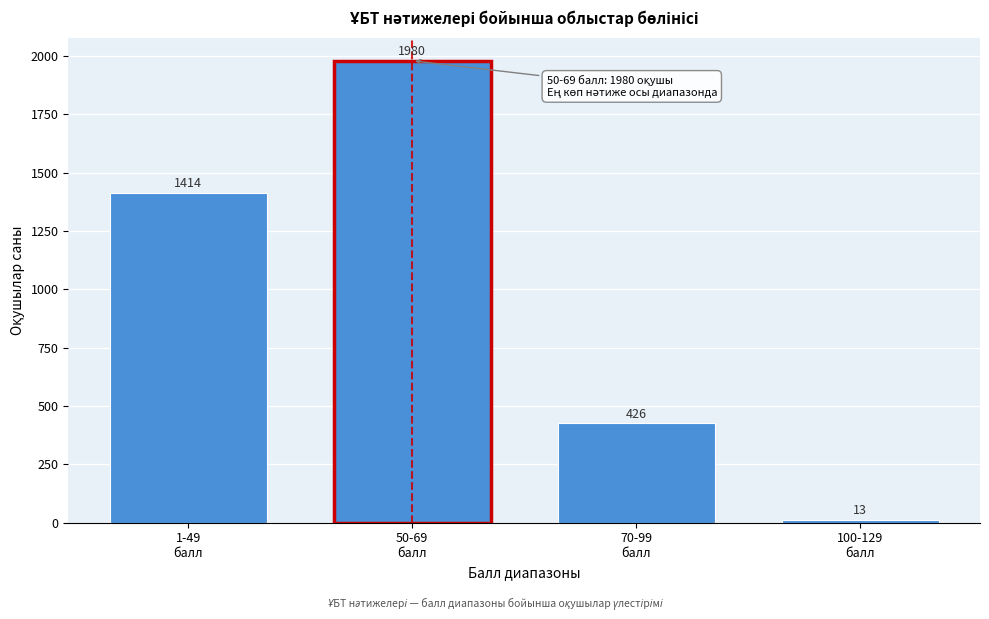

Reading left to right, transcribe all the data shown in this chart.

1414	1980	426	13